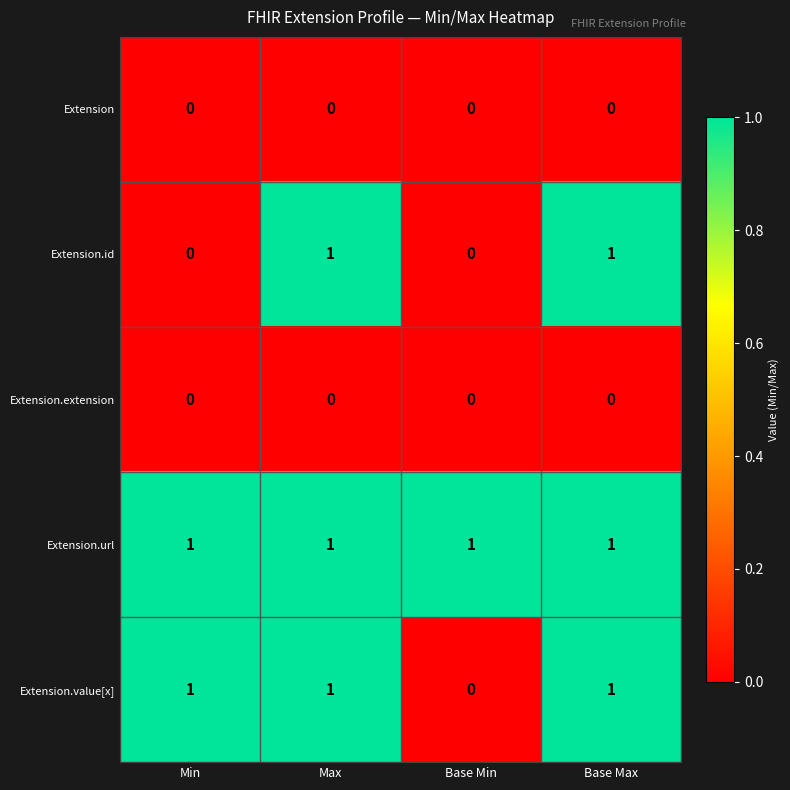

The value of Extension.url at Max is 1. True or false?

True